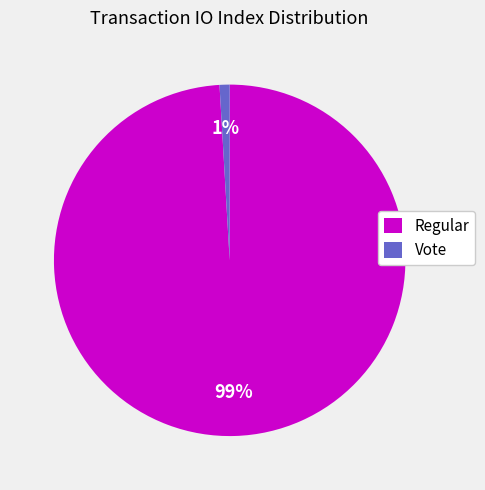

Is it true that Regular is 99% of the pie?

True